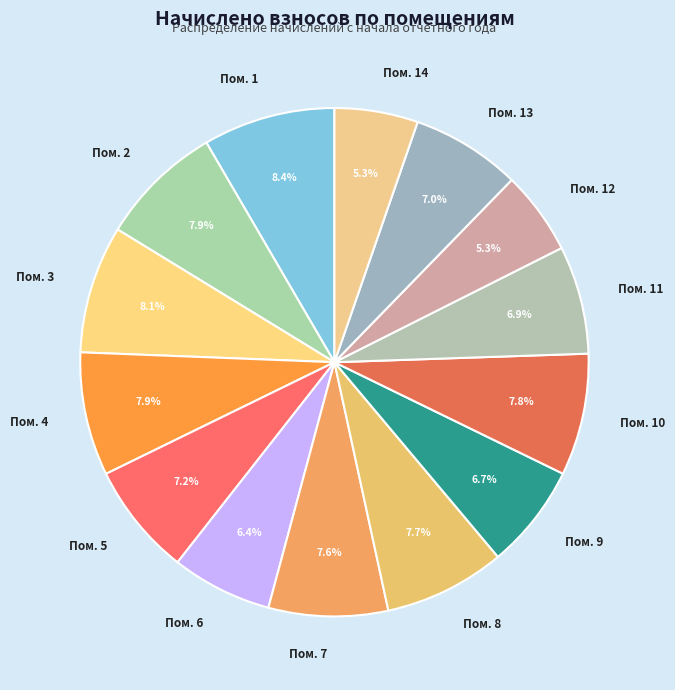

Is there a majority slice in this chart?

No